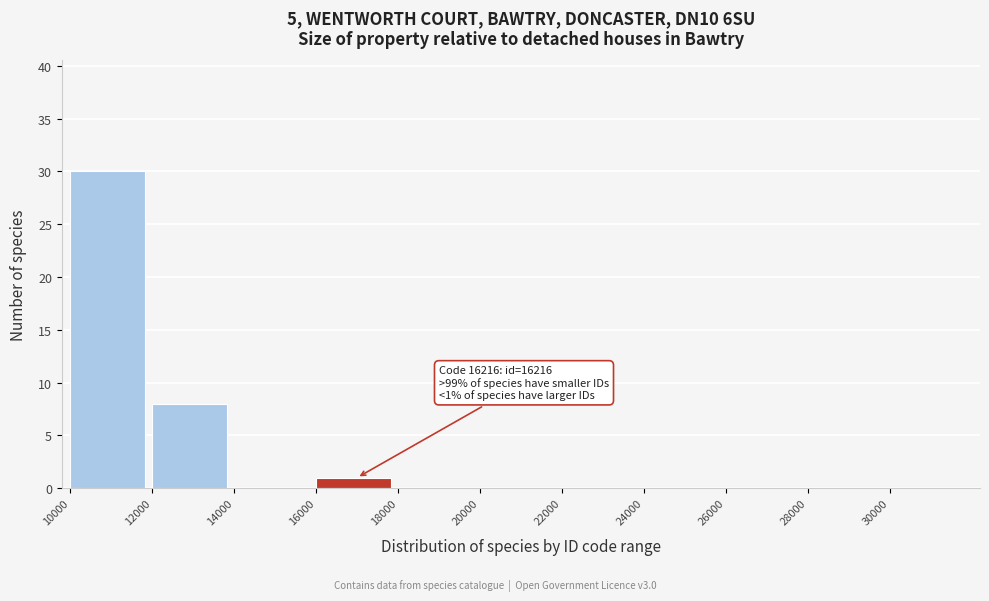

Which range on the x-axis has the tallest bar?

10000 to 12000